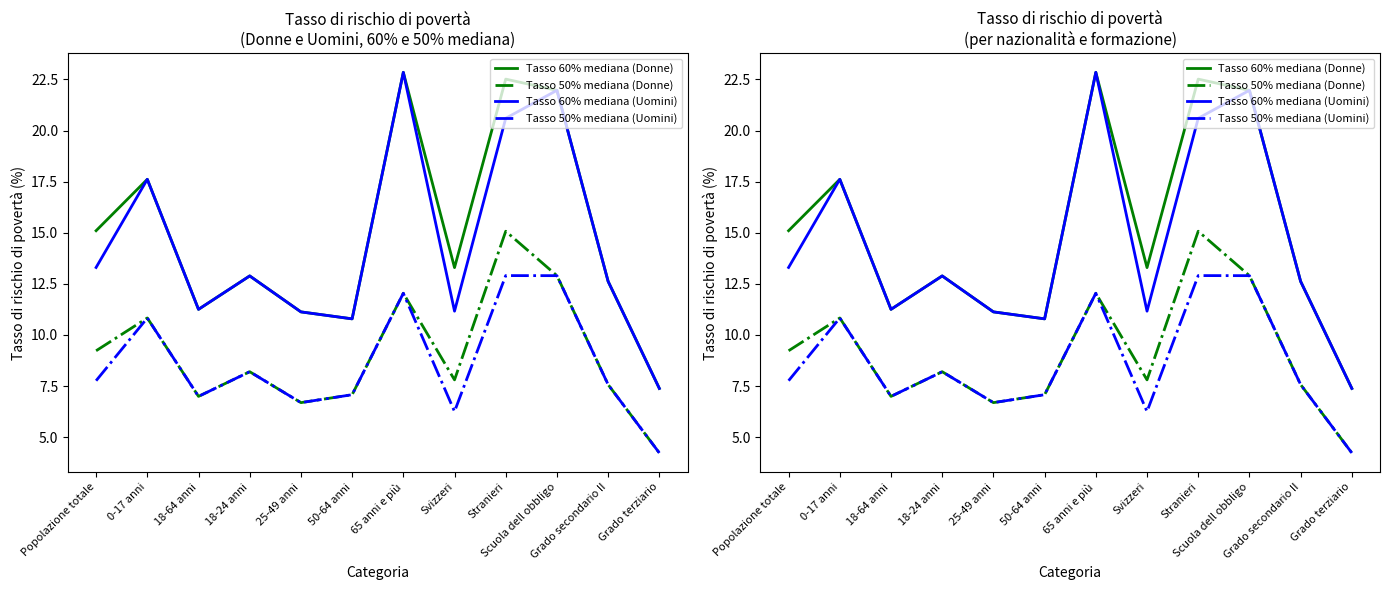

In Tasso 60% mediana (Donne), how many points are lower than both neighbors (excluding endpoints)?

3